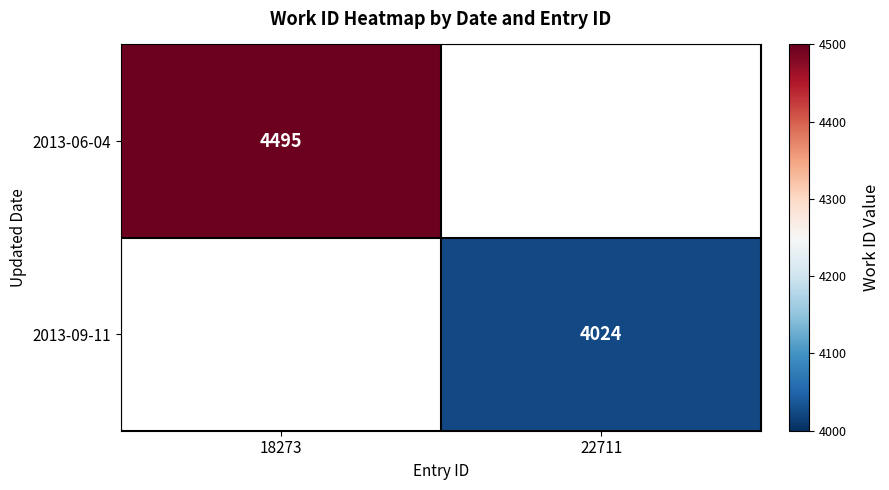

Is the value of 2013-09-11 at 22711 greater than the value of 2013-06-04 at 18273?

No